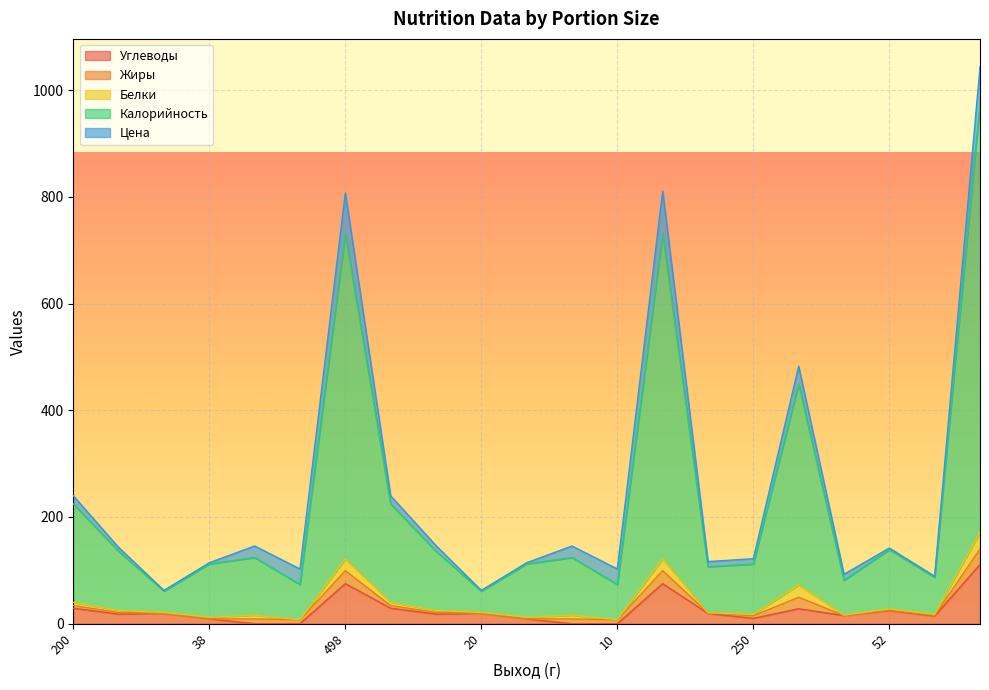

In Белки, how many points are lower than both neighbors (excluding endpoints)?

7